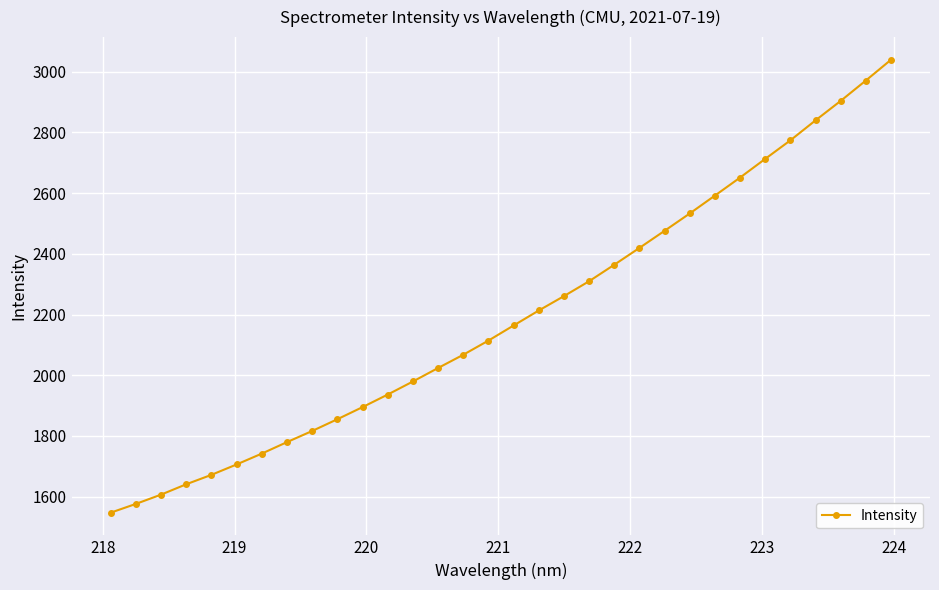

What is the value of the 27th point from the left?

2712.8